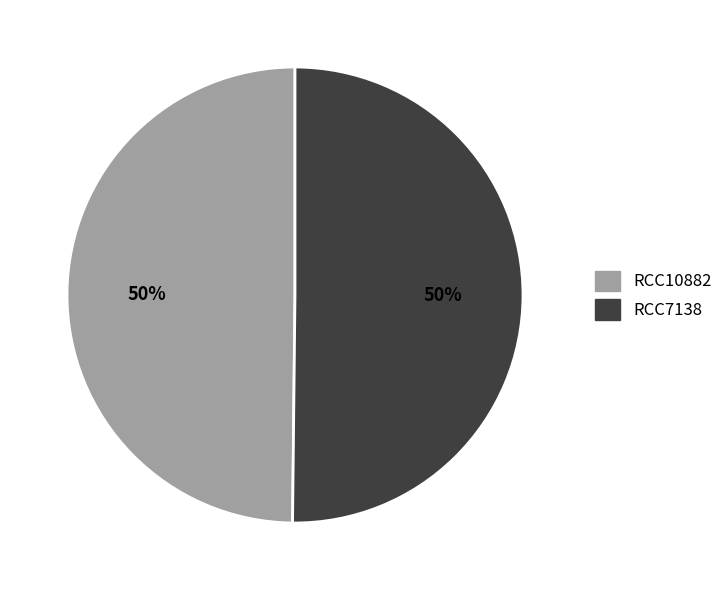

Do RCC7138 and RCC10882 together represent more than half of the pie?

Yes